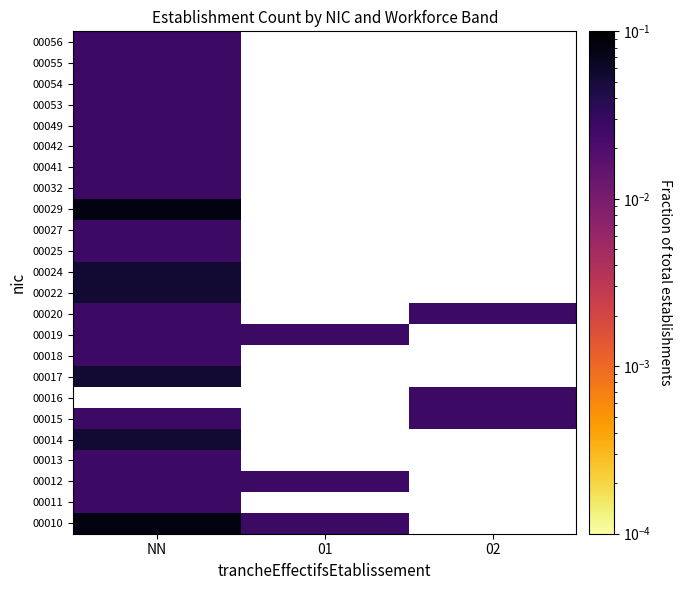

Which category has the highest value in the 00013 series?

NN